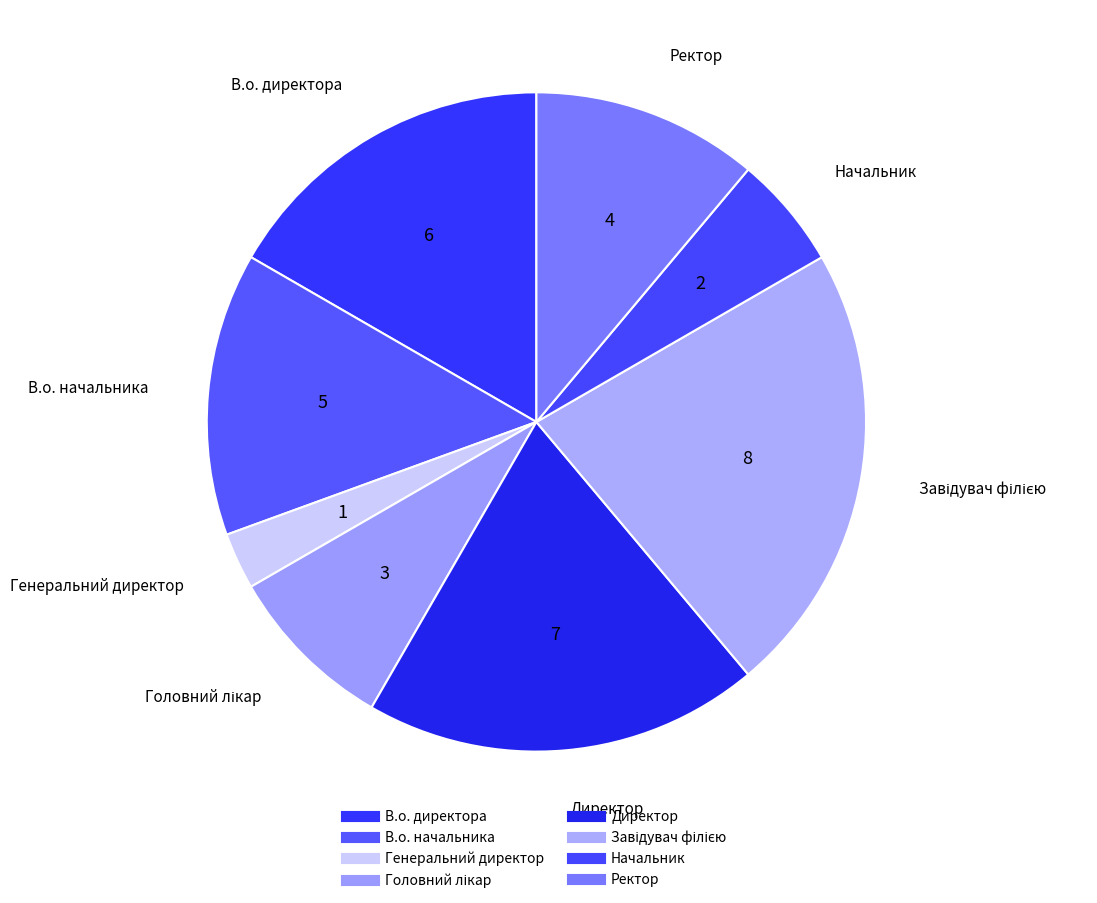

Is Ректор the majority of the pie?

No